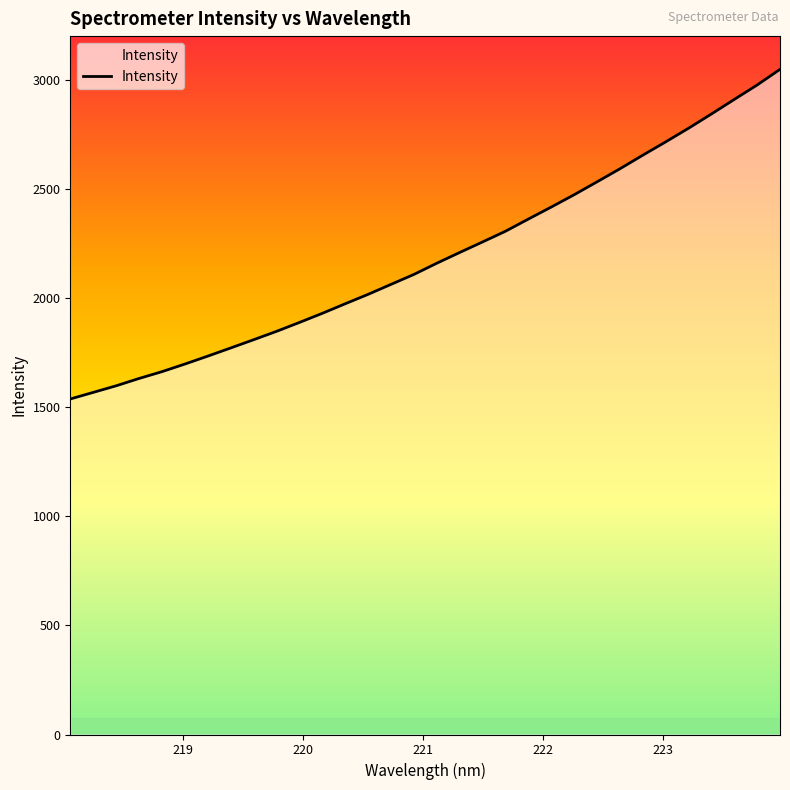

What is the greatest value displayed?

3050.2